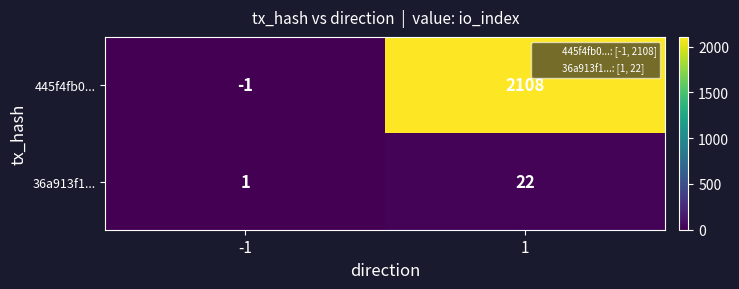

Which label corresponds to the largest value in the chart?

1